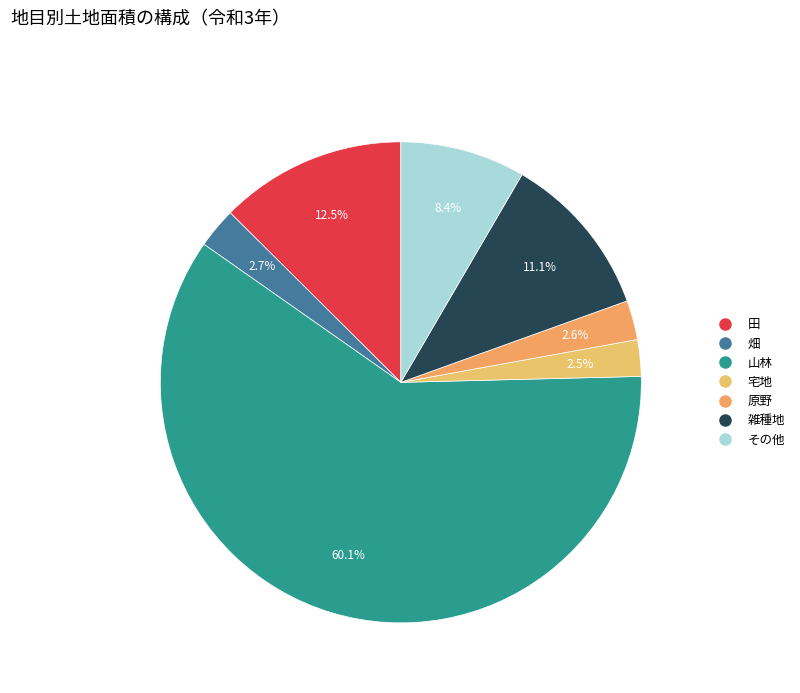

How many slices are in this pie chart?

7